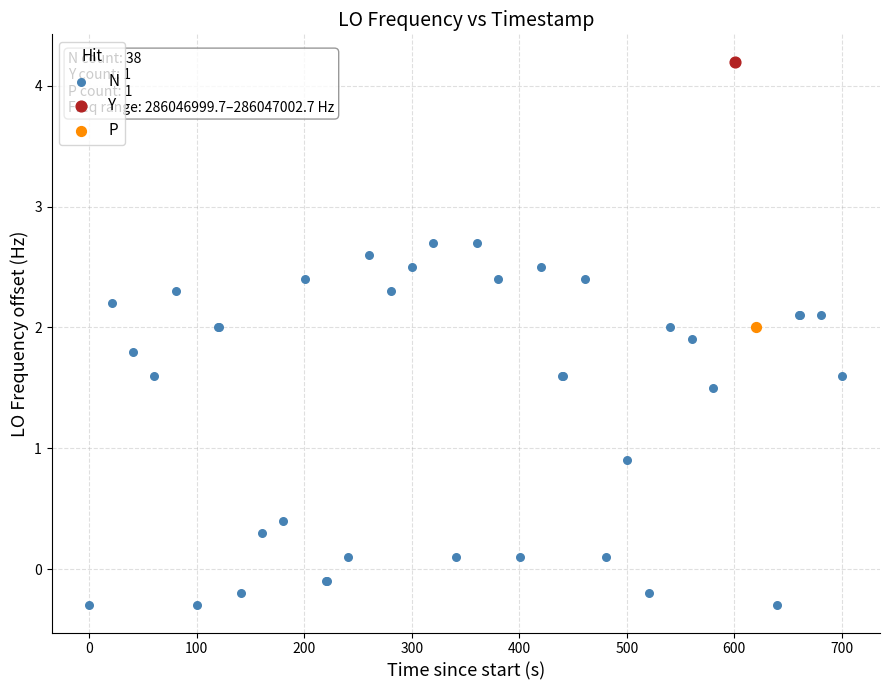

What are all the series names shown in the legend?

N, Y, P